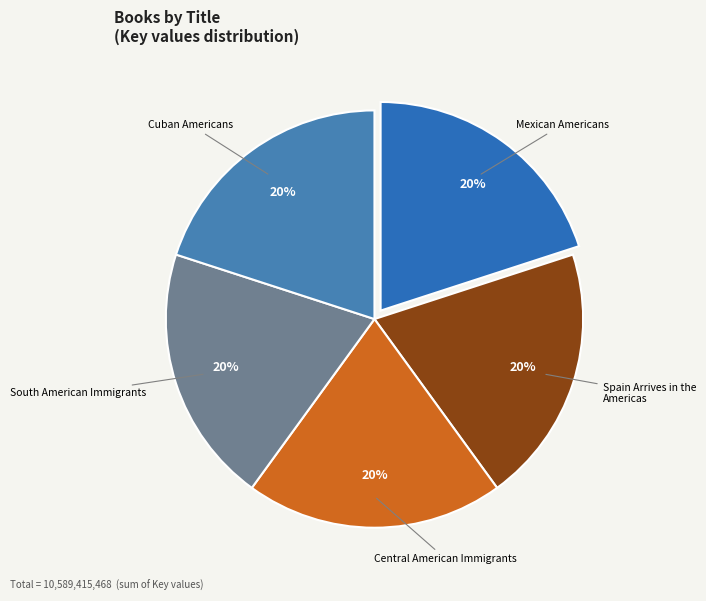

Is there any slice that represents more than half of the pie?

No